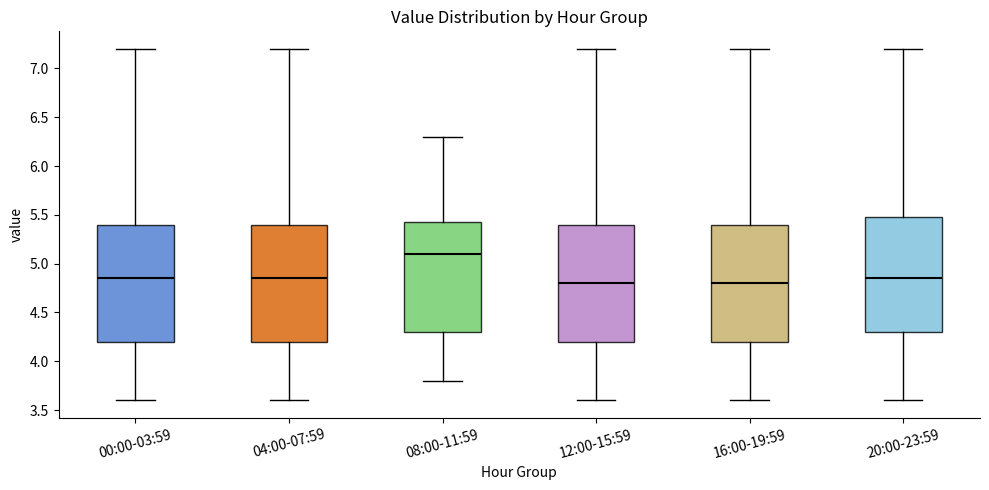

Reading left to right, transcribe this box plot: for each box, give where its median line is, the range the box spans, and where its two whiskers end, as read against the y-axis. The values are not printed on the chart, so give them approximately, as read against the axis.

00:00-03:59: median 4.85, box 4.20 to 5.40, whiskers 3.60 to 7.20
04:00-07:59: median 4.85, box 4.20 to 5.40, whiskers 3.60 to 7.20
08:00-11:59: median 5.10, box 4.30 to 5.45, whiskers 3.80 to 6.30
12:00-15:59: median 4.80, box 4.20 to 5.40, whiskers 3.60 to 7.20
16:00-19:59: median 4.80, box 4.20 to 5.40, whiskers 3.60 to 7.20
20:00-23:59: median 4.85, box 4.30 to 5.50, whiskers 3.60 to 7.20